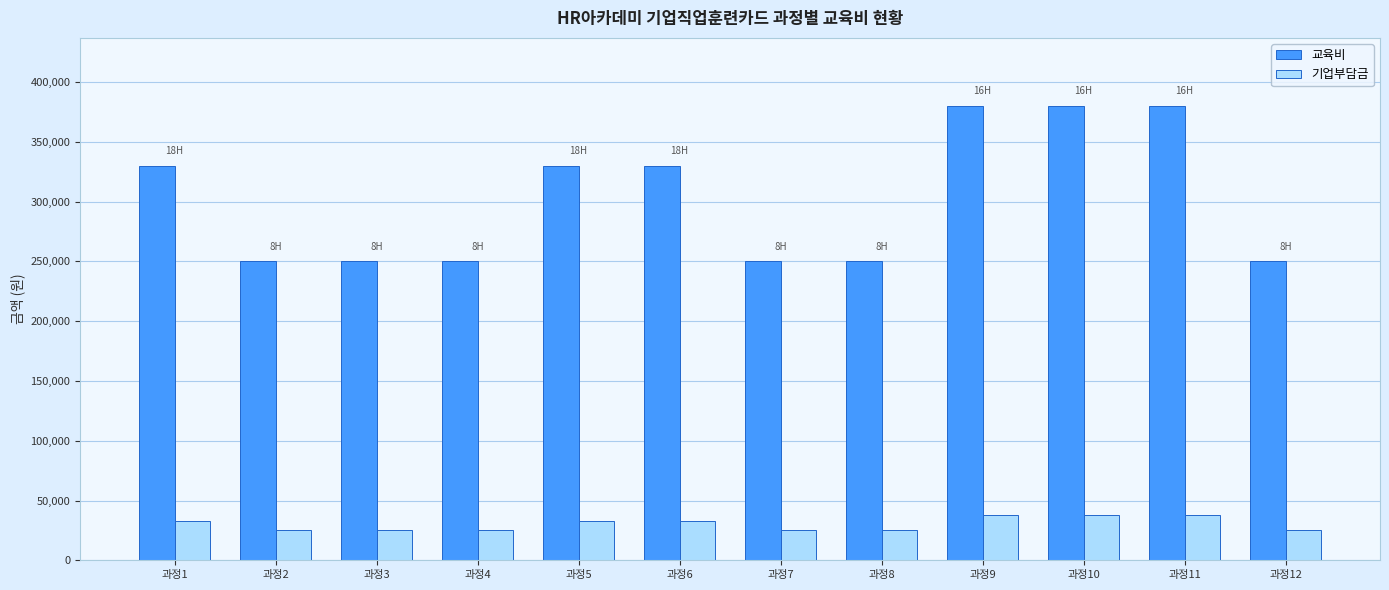

At how many categories does at least one series exceed 340085?

3